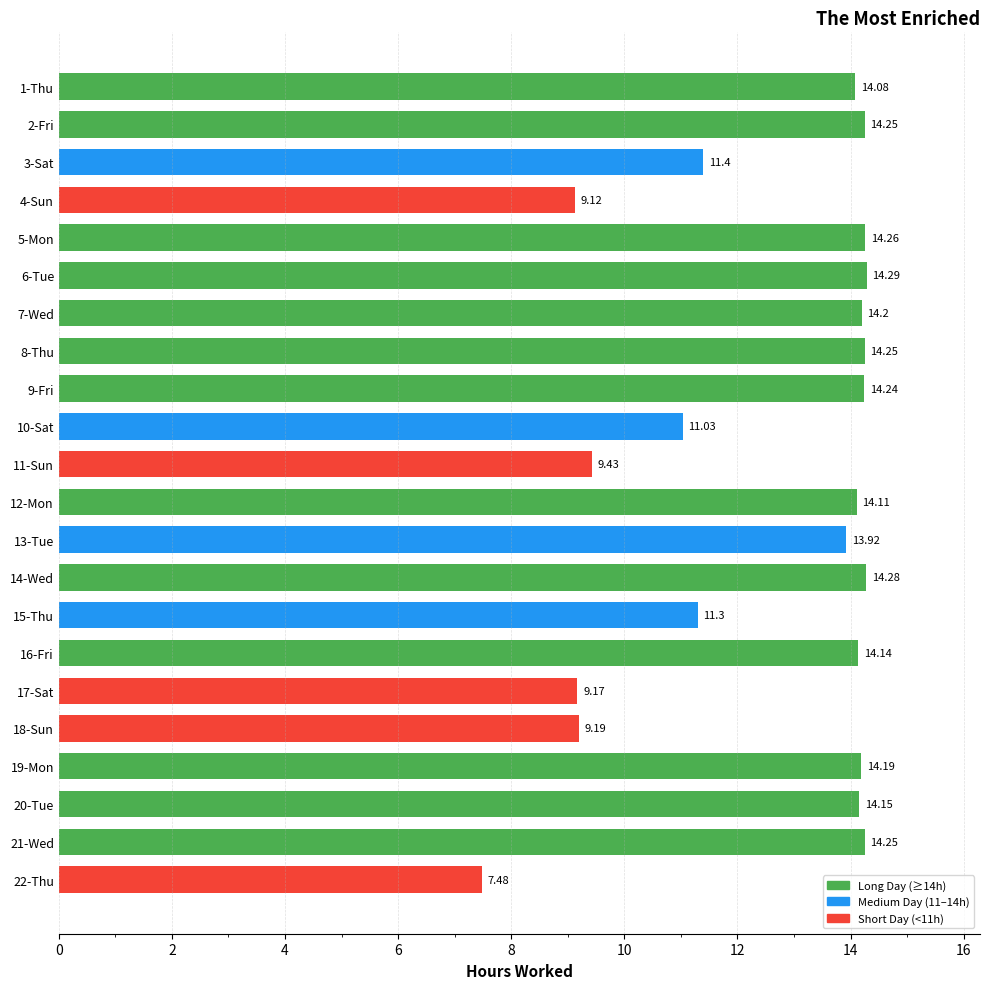

What is the difference between the second highest and minimum values?

6.8